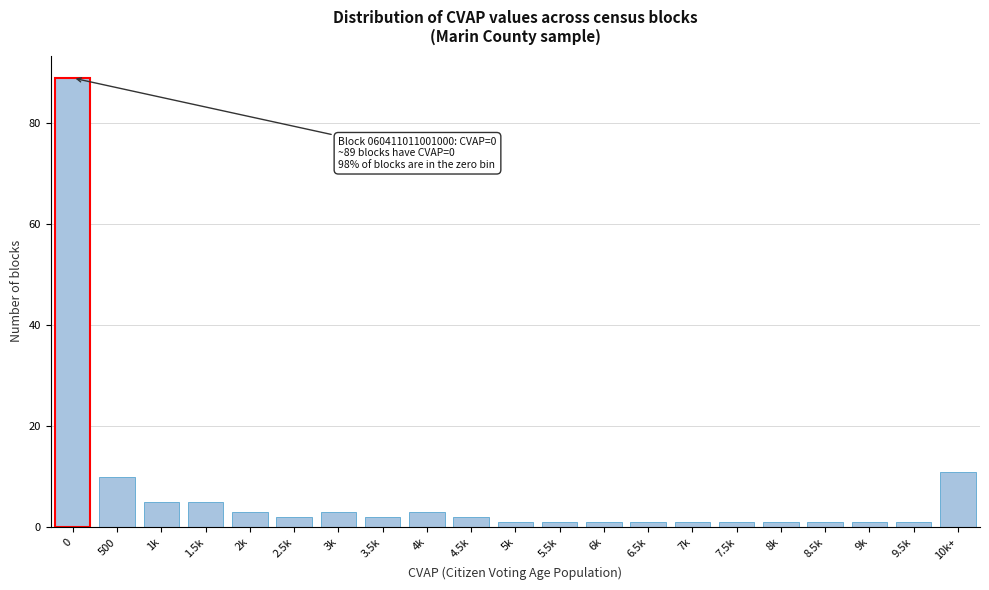

Reading left to right, list all the values displayed in this chart.

0=89	500=10	1k=5	1.5k=5	2k=3	2.5k=2	3k=3	3.5k=2	4k=3	4.5k=2	5k=1	5.5k=1	6k=1	6.5k=1	7k=1	7.5k=1	8k=1	8.5k=1	9k=1	9.5k=1	10k+=11